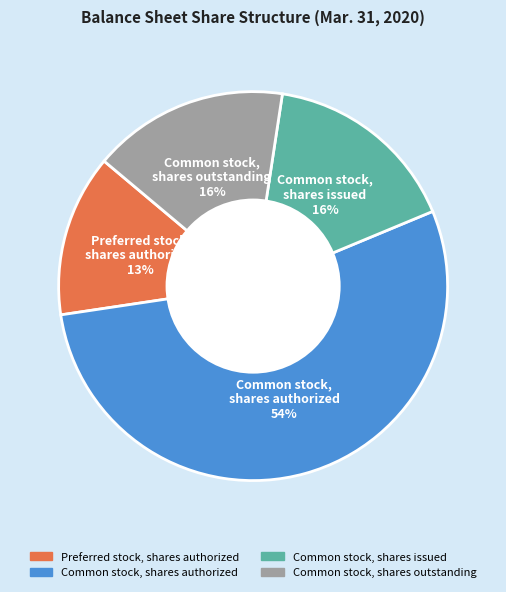

Is the sum of Common stock, shares outstanding and Common stock, shares authorized greater than half?

Yes